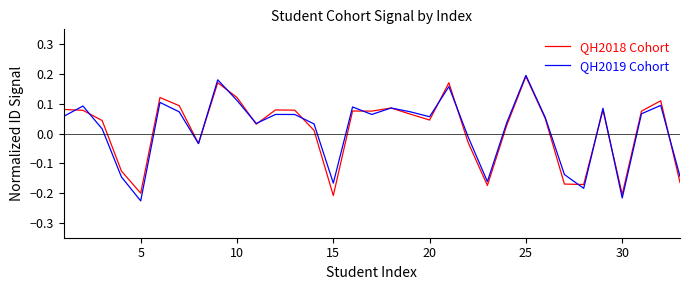

What is the highest value of the QH2019 Cohort series?

0.2